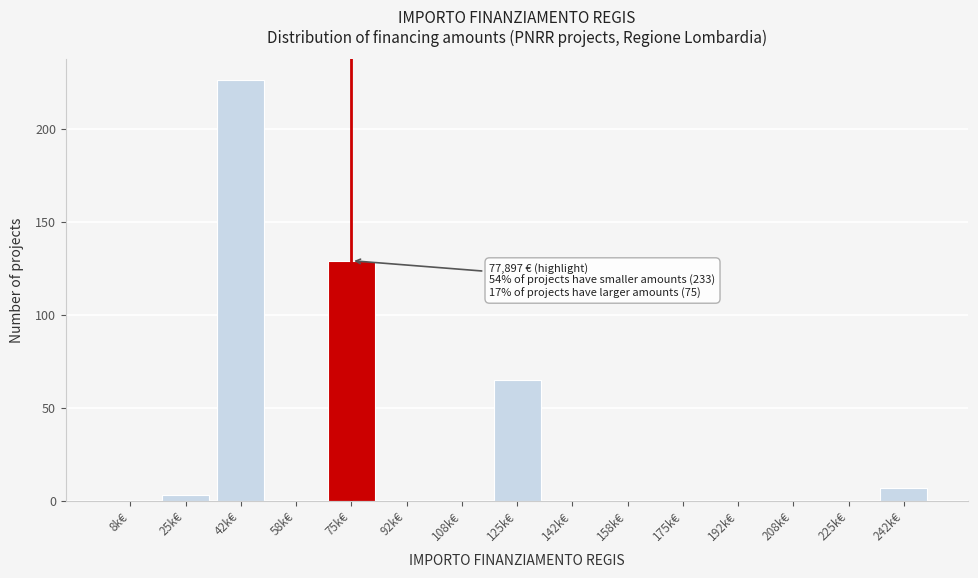

Reading left to right, list all the values displayed in this chart.

8k€=0	25k€=3	42k€=226	58k€=0	75k€=129	92k€=0	108k€=0	125k€=65	142k€=0	158k€=0	175k€=0	192k€=0	208k€=0	225k€=0	242k€=7